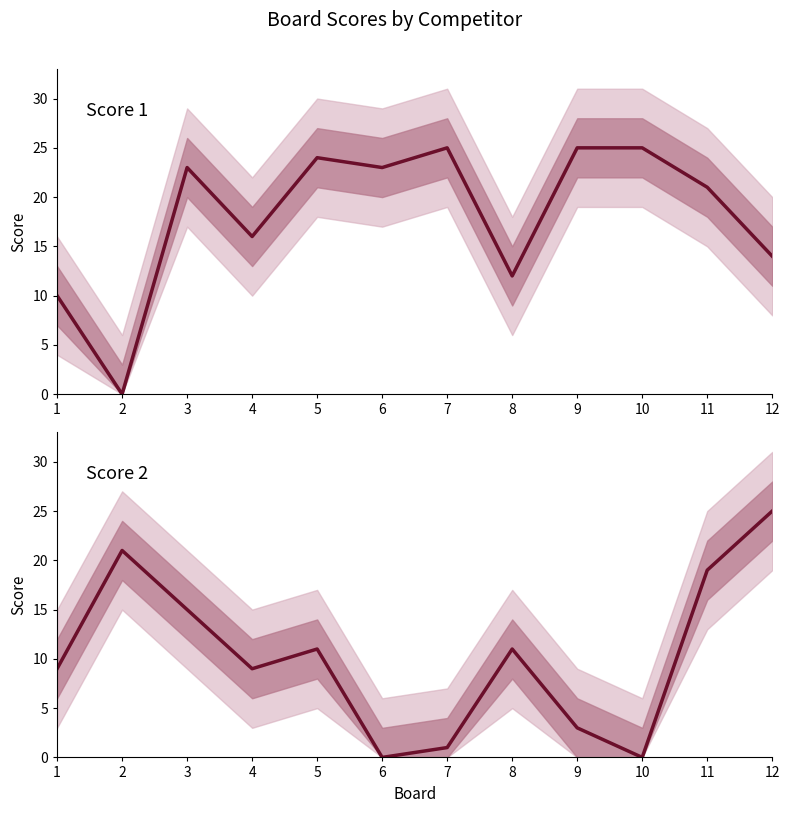

How many data points in Score 2 are less than 11?

6